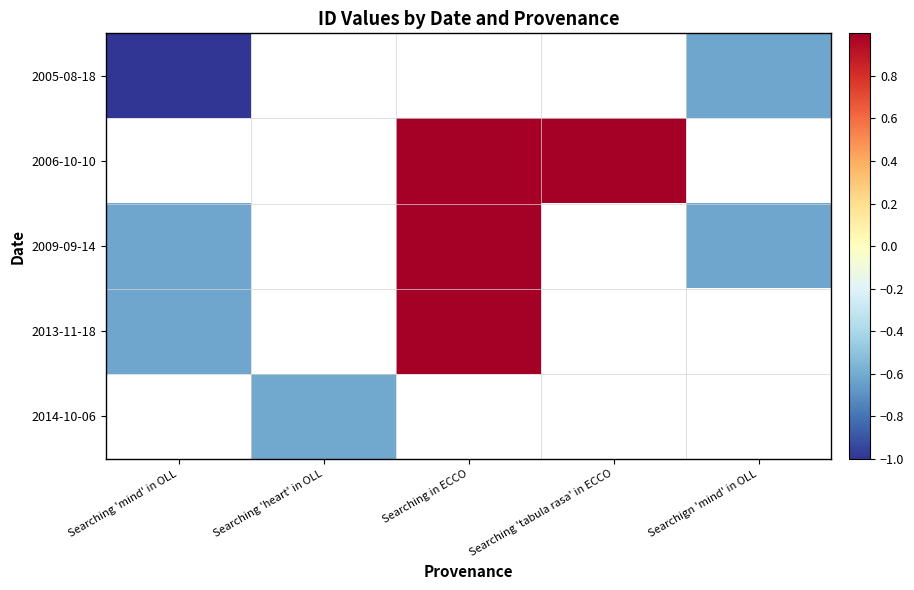

What is the difference between the maximum and minimum values in the 2005-08-18 series?

0.4